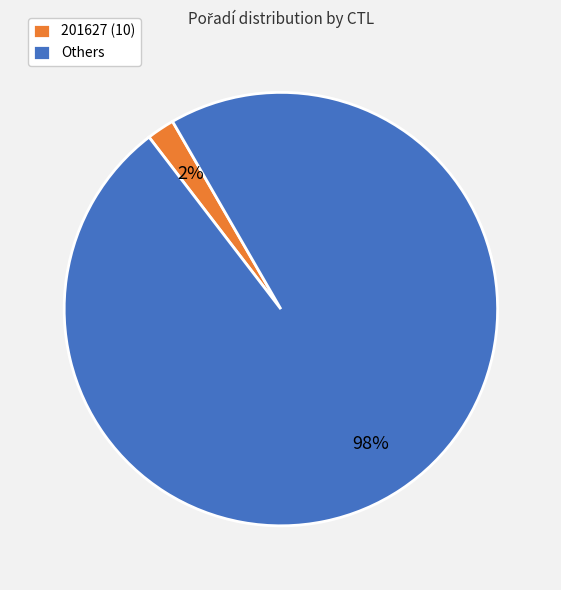

To the nearest percent, what percentage of the pie is 201627 (10)?

2%